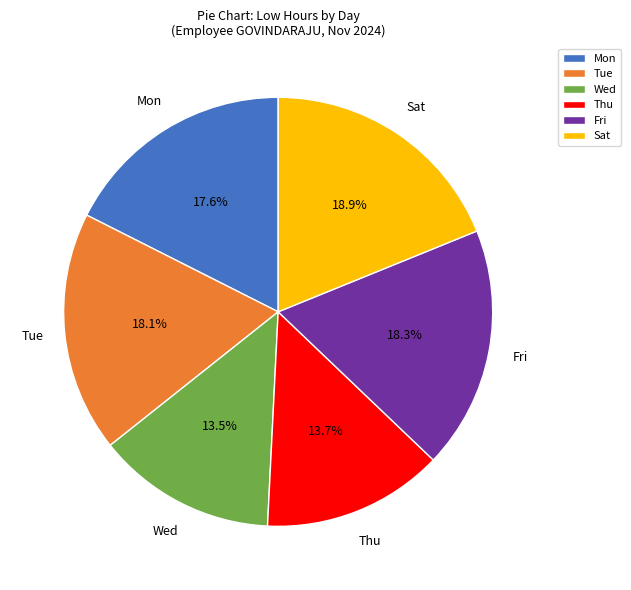

Do Tue and Wed together represent more than half of the pie?

No